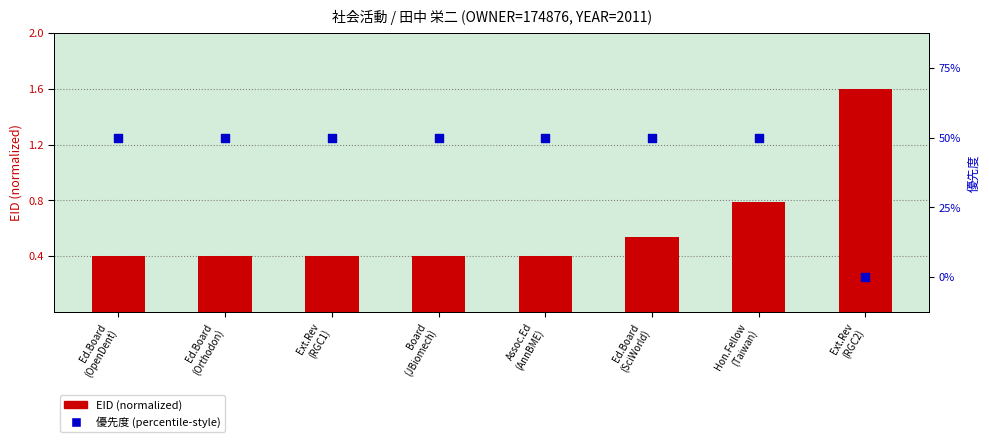

What are all the series names shown in the legend?

EID (normalized), 優先度